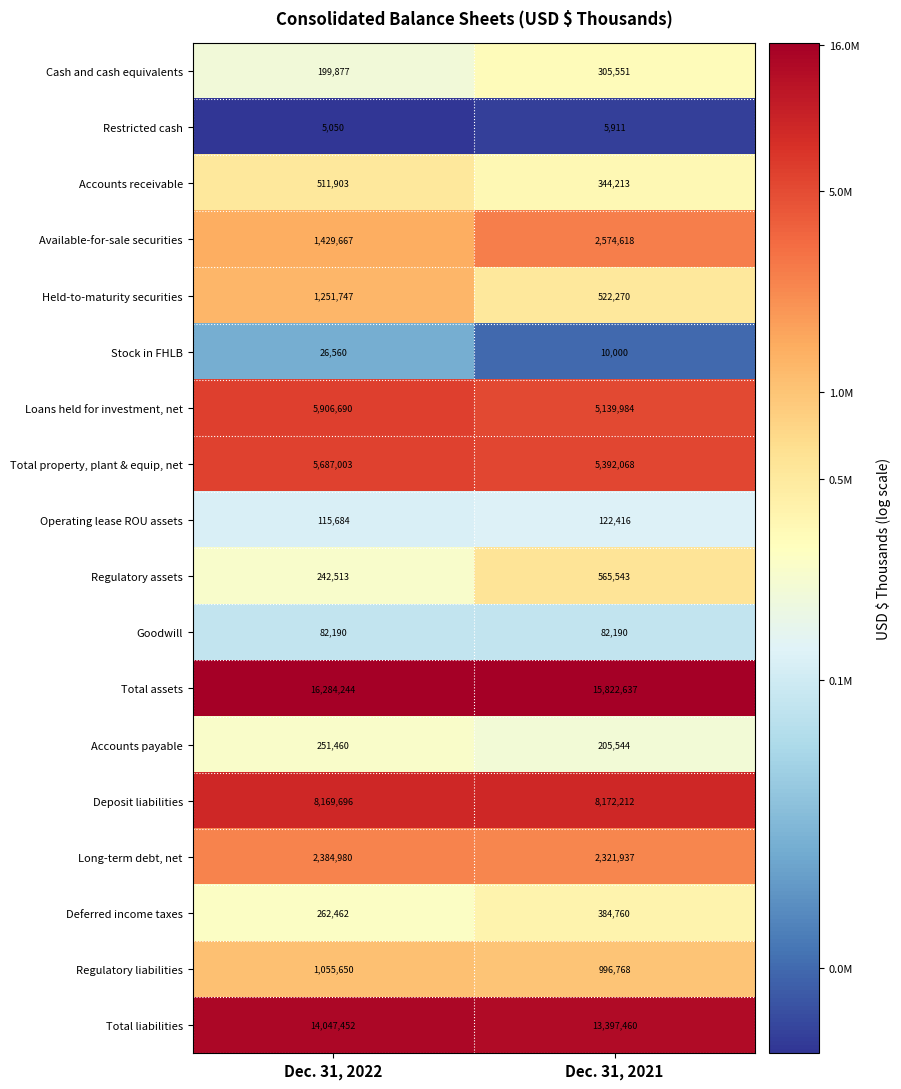

Between Dec. 31, 2022 and Dec. 31, 2021, which series saw the biggest shift?

Available-for-sale securities